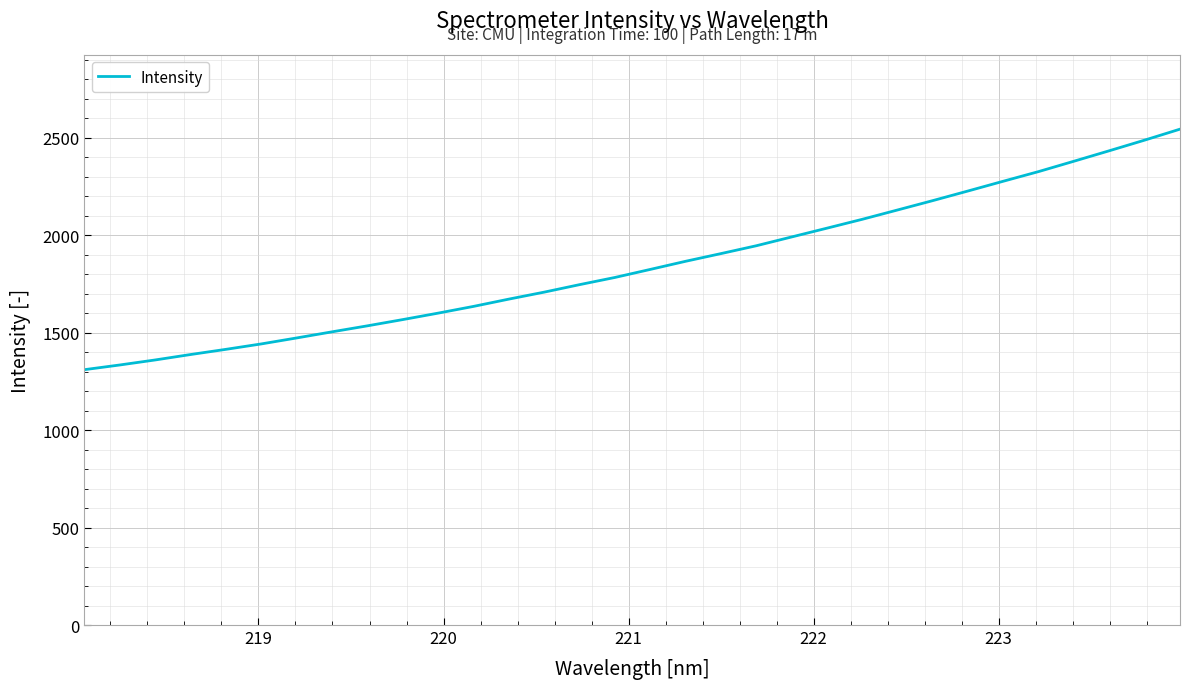

What is the maximum value shown in the chart?

2543.5